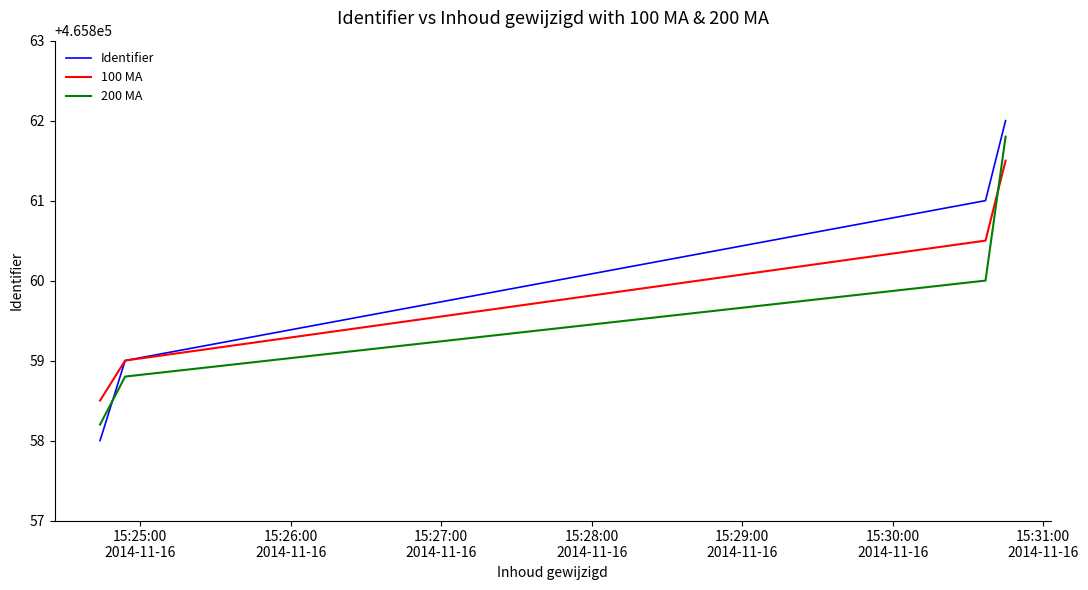

True or false: Identifier has more than 1 points higher than both neighbors.

False